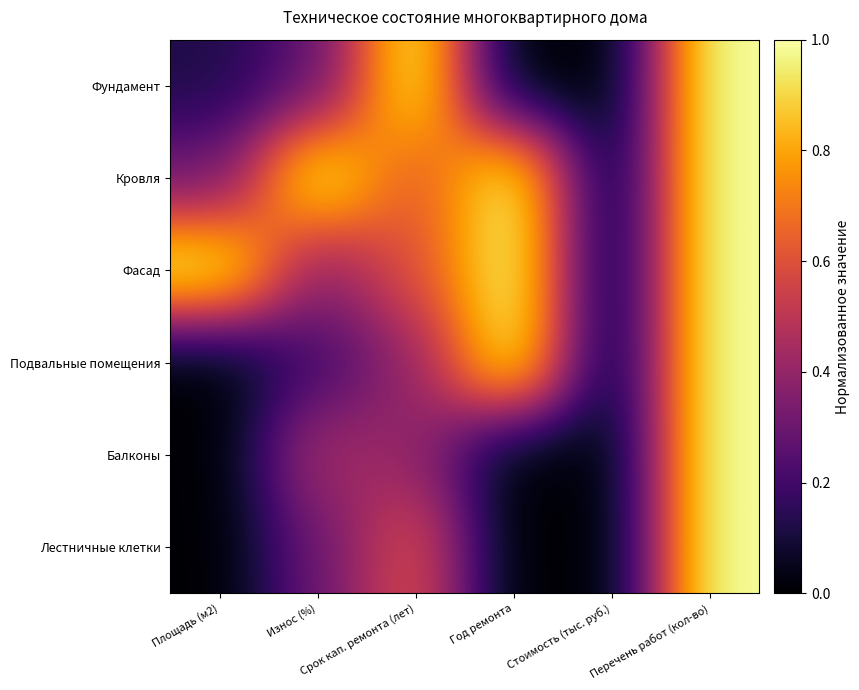

Which category has the lowest value across all series?

Год ремонта